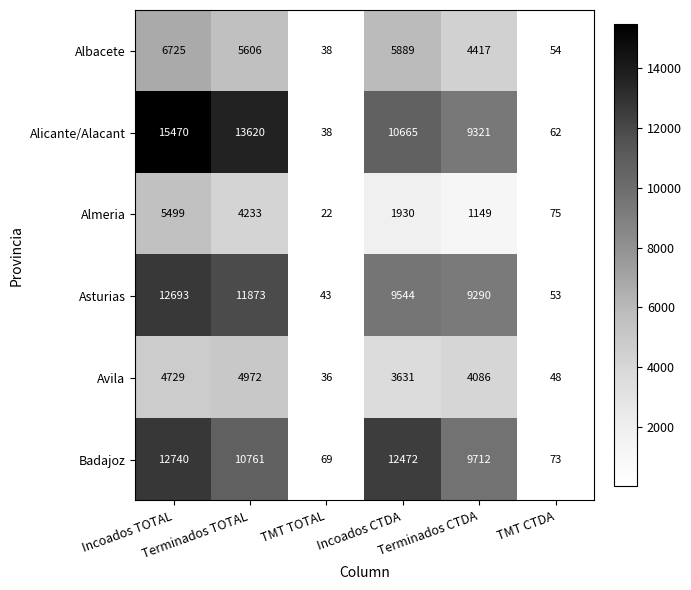

What is the smallest value displayed?

22